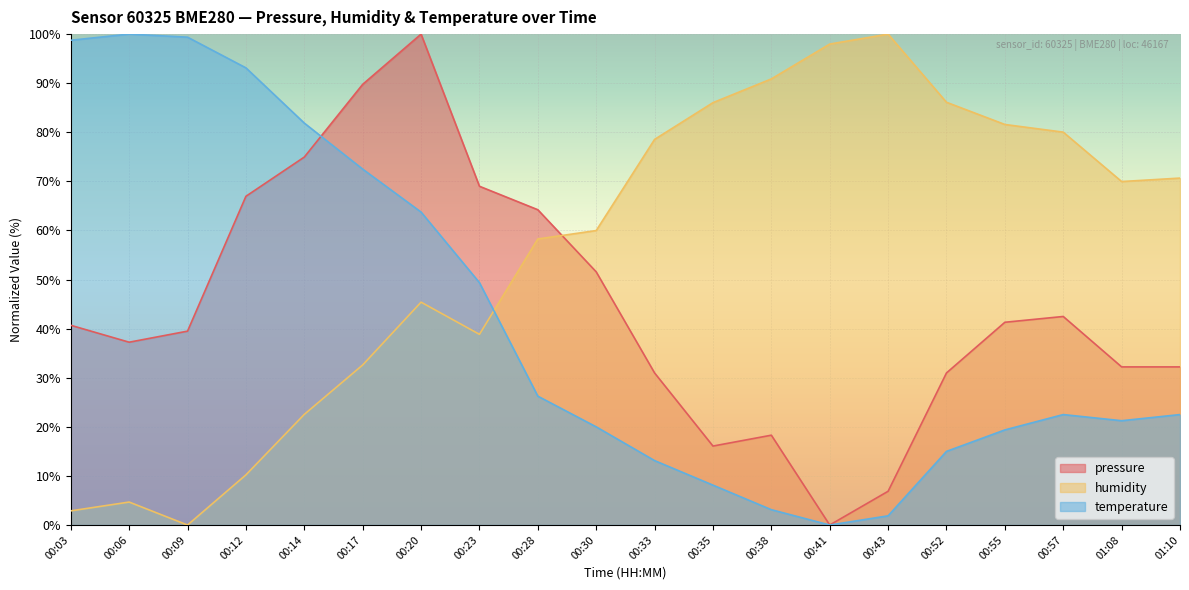

At 00:03, list the series in order from smallest to largest.

humidity, pressure, temperature